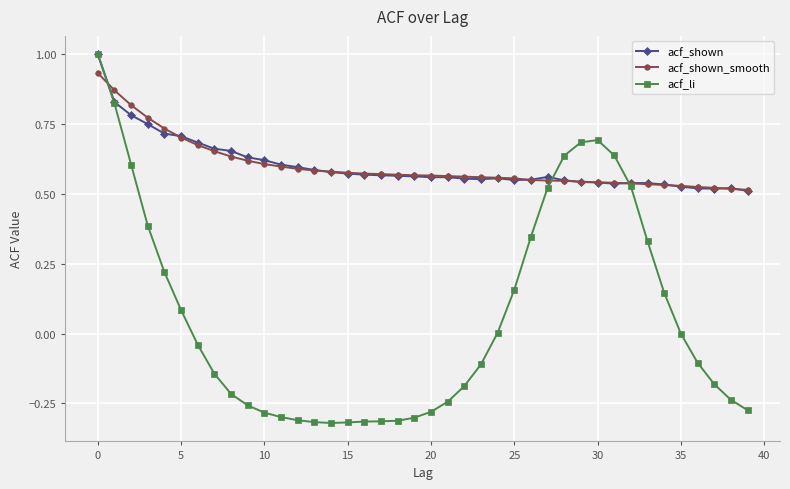

What is the maximum value for acf_li?

1.0